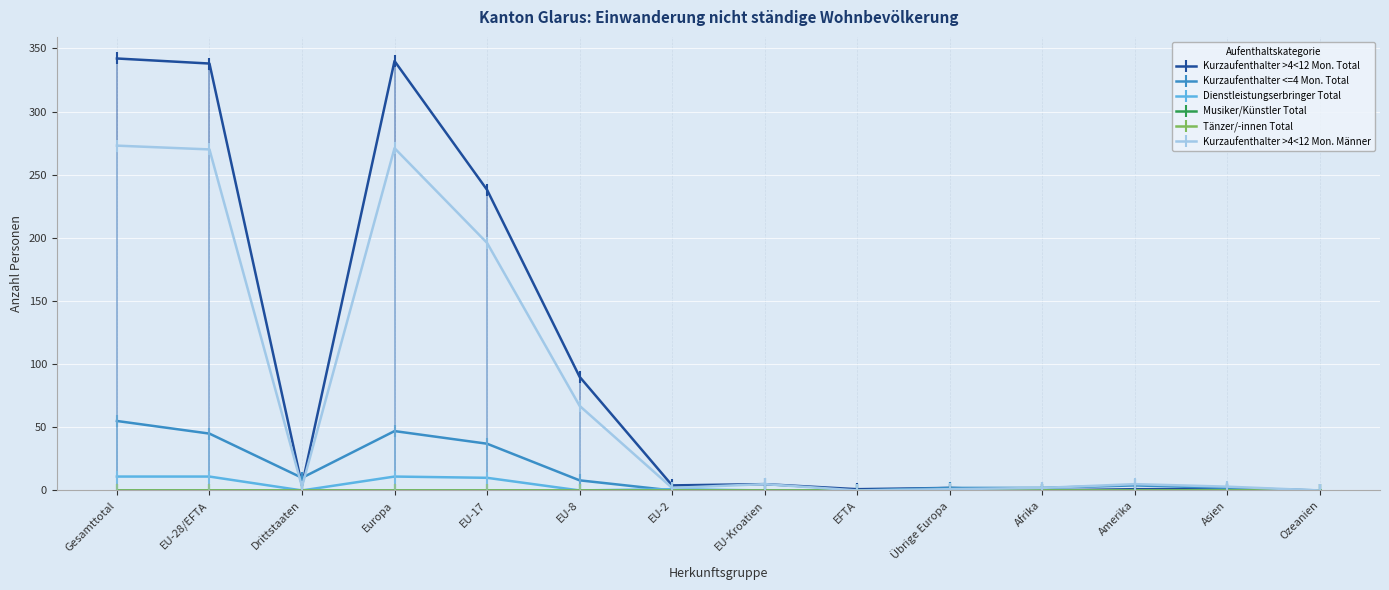

Which series has the widest spread of values?

Kurzaufenthalter >4<12 Mon. Total